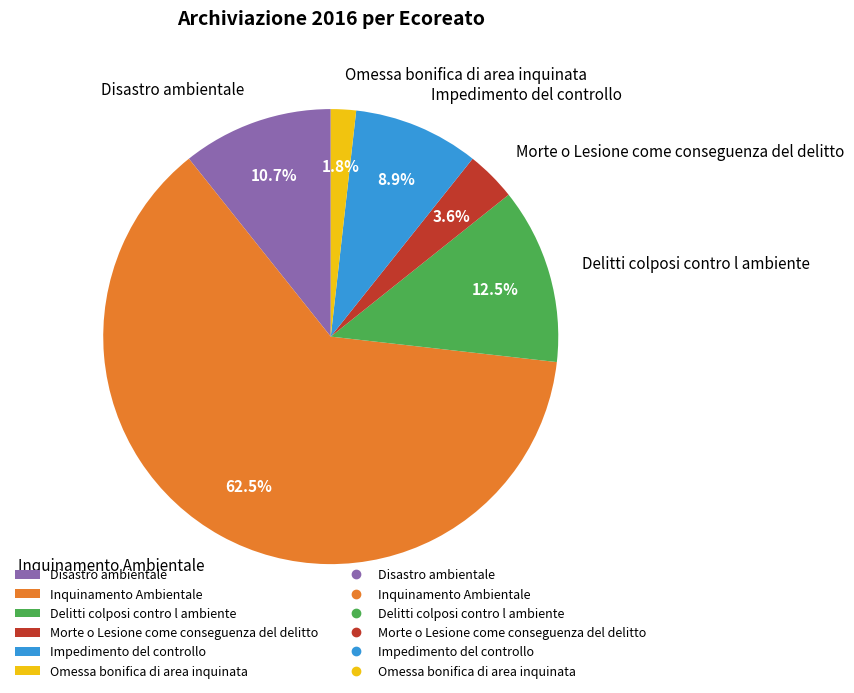

What is the ratio of the value at Omessa bonifica di area inquinata to the value at Morte o Lesione come conseguenza del delitto?

0.5